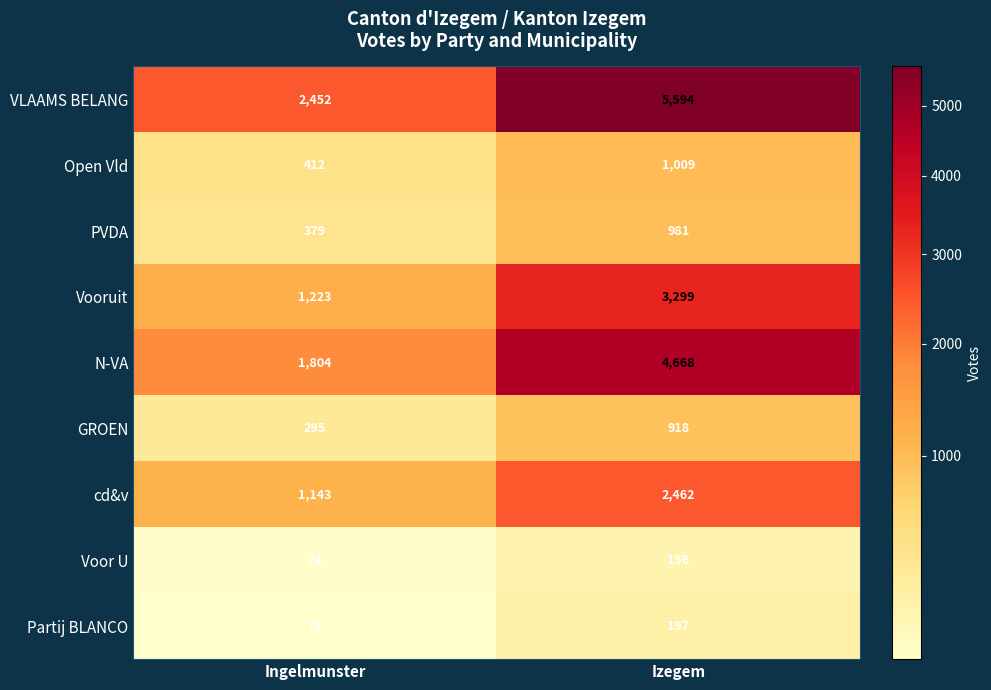

At which category does the chart reach its peak across all series?

Izegem